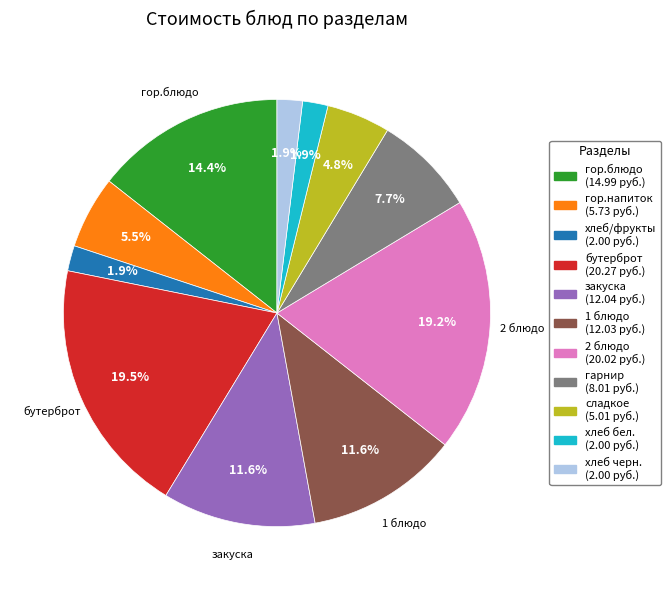

To the nearest percent, what is the average slice percentage?

9%